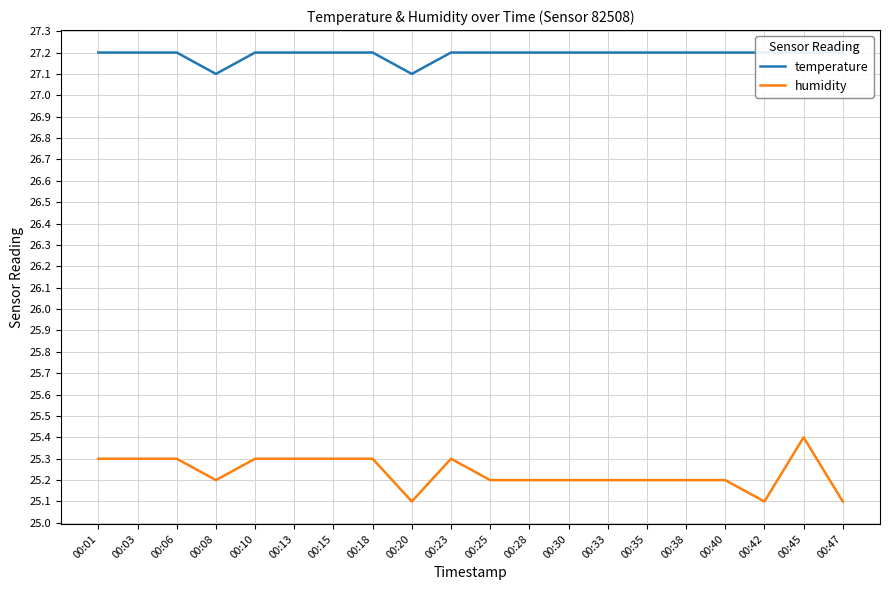

True or false: temperature has more than 1 points higher than both neighbors.

False